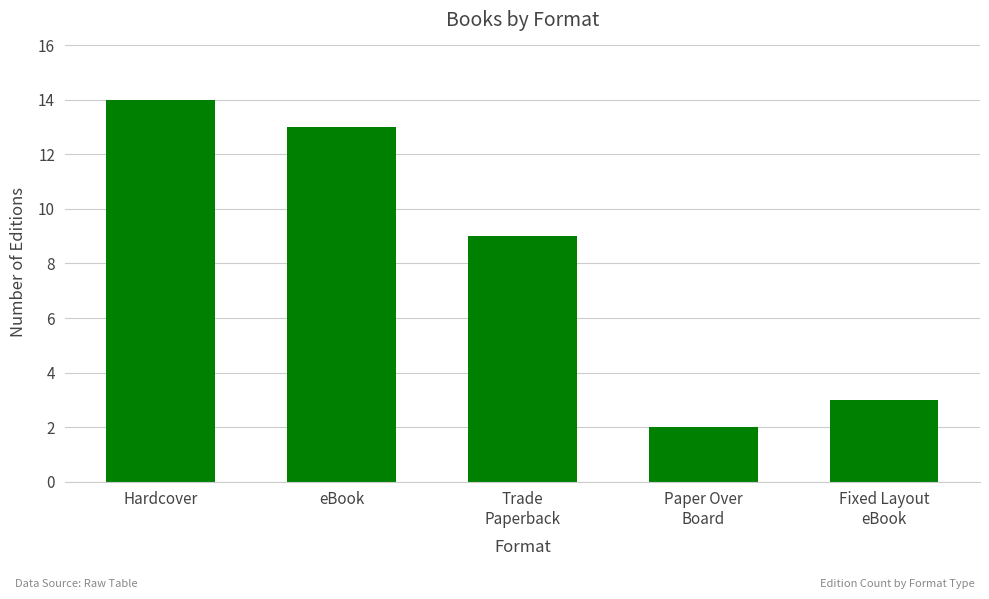

What is the maximum value shown in the chart?

14